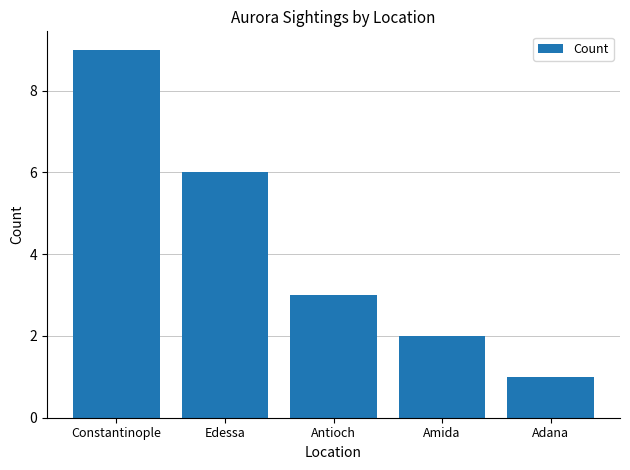

What is the label of the 1st bar from the left?

Constantinople